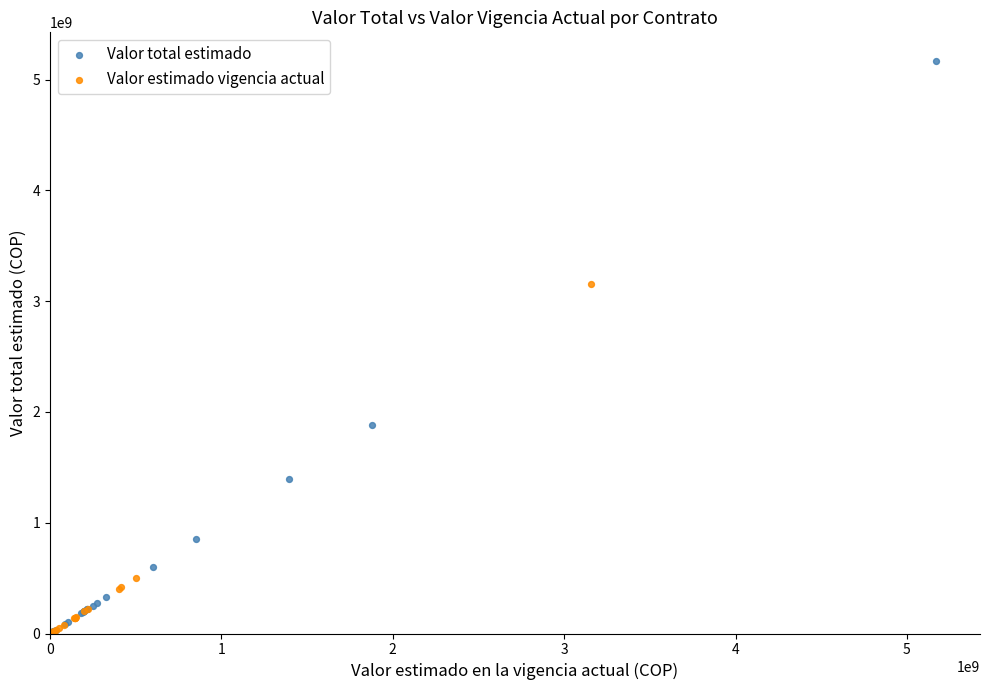

Which series reaches the maximum Y coordinate?

Valor total estimado